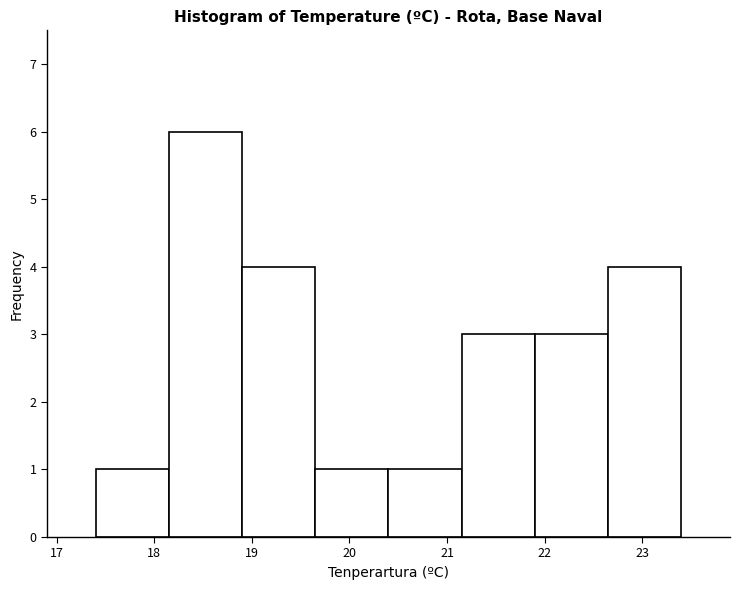

Reading left to right, list every bar in this chart as the range it spans on the x-axis followed by its height. Neither the bar edges nor the heights are printed on the chart, so give them approximately, as read against the axes.

17.40 to 18.15: 1
18.15 to 18.90: 6
18.90 to 19.65: 4
19.65 to 20.40: 1
20.40 to 21.15: 1
21.15 to 21.90: 3
21.90 to 22.65: 3
22.65 to 23.40: 4